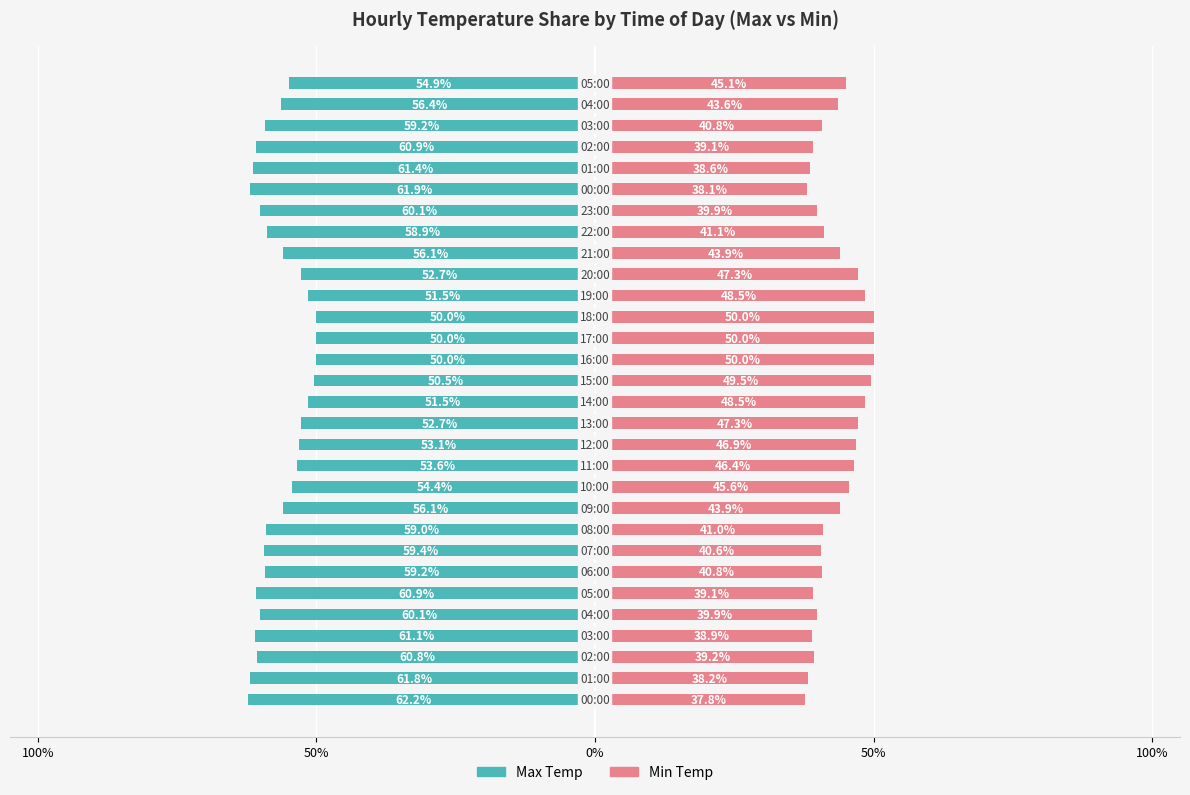

How many series are shown in this chart?

2